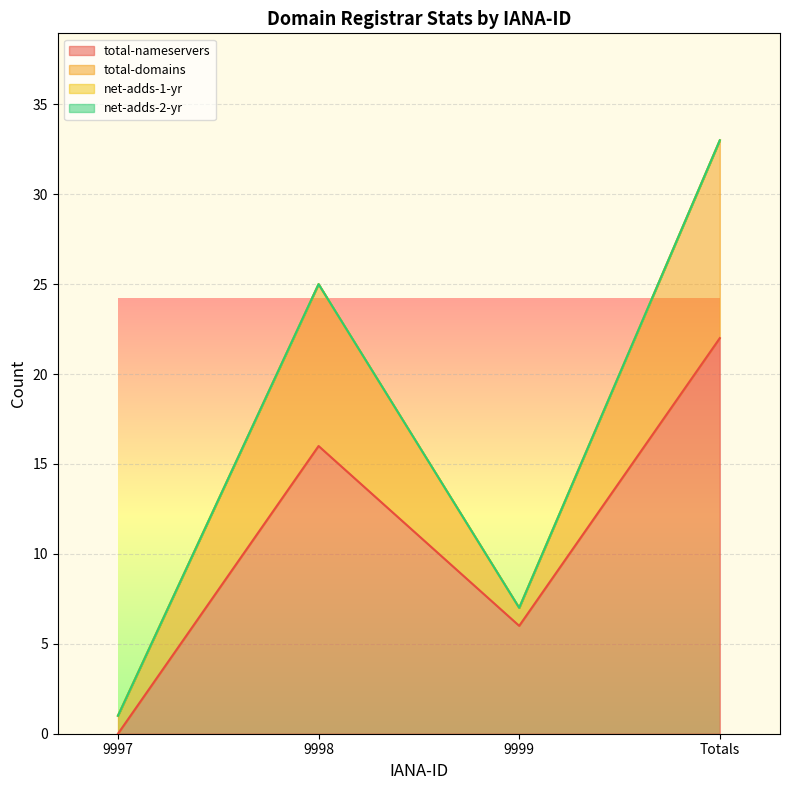

Which category has the lowest value in the total-nameservers series?

9997